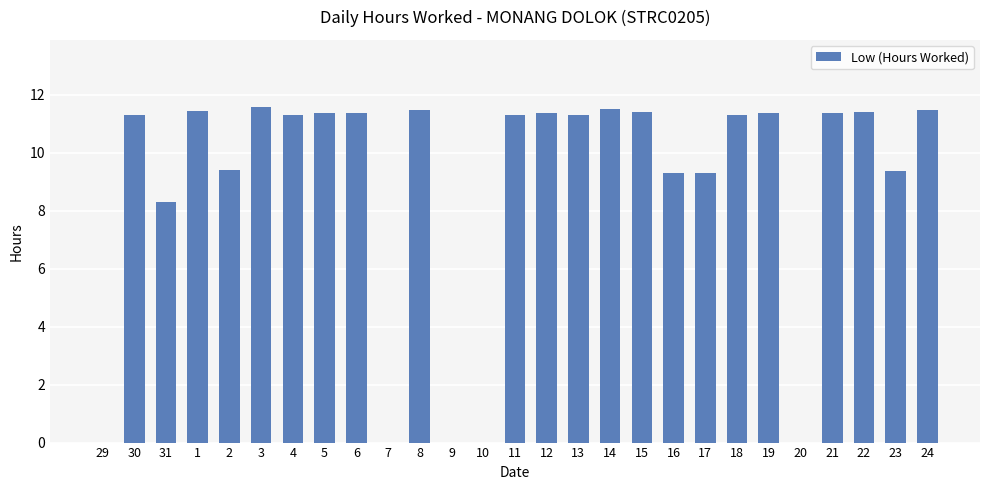

How many values exceed 11?

17